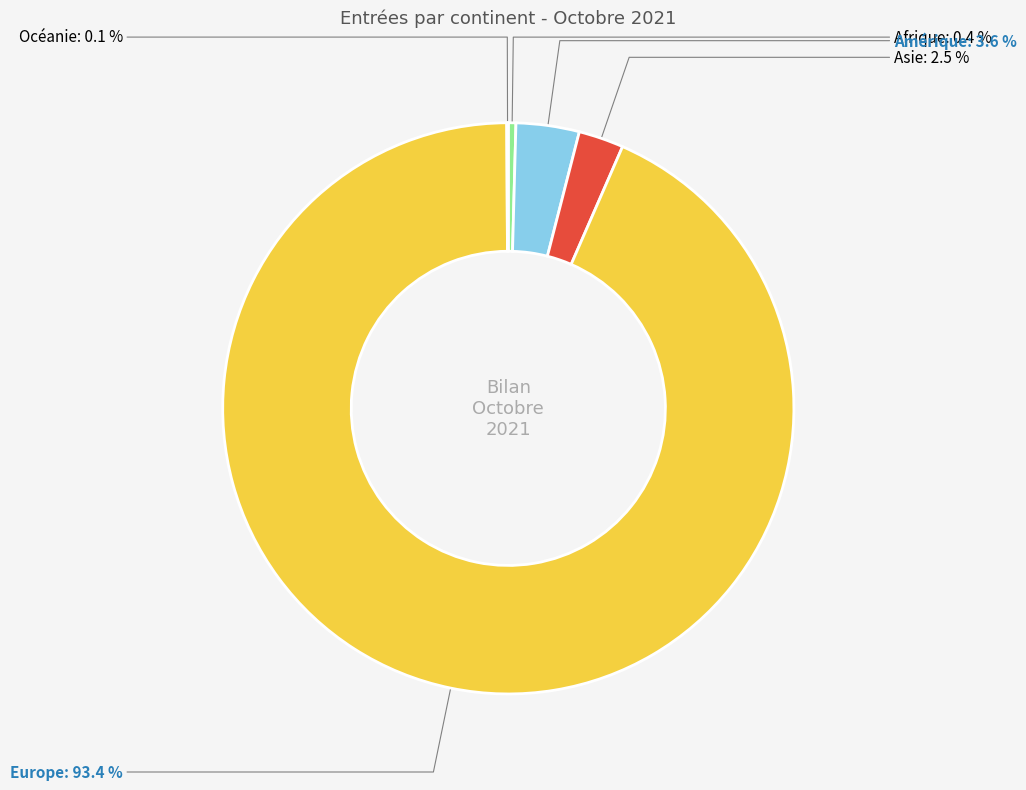

What percentage do Asie and Amérique together represent?

6.1%